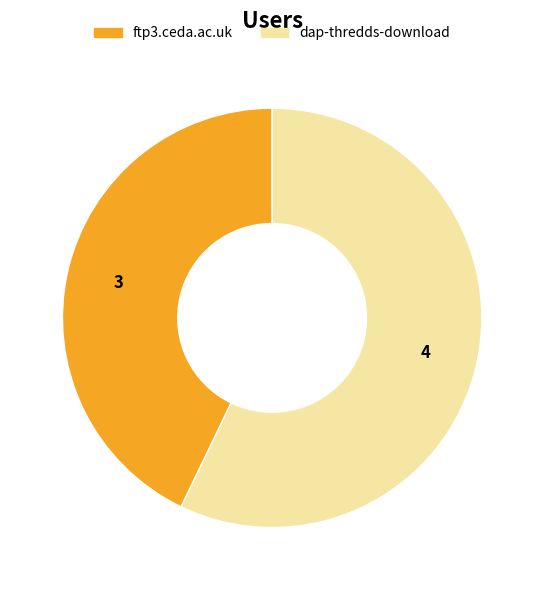

Which has a higher value, ftp3.ceda.ac.uk or dap-thredds-download?

dap-thredds-download